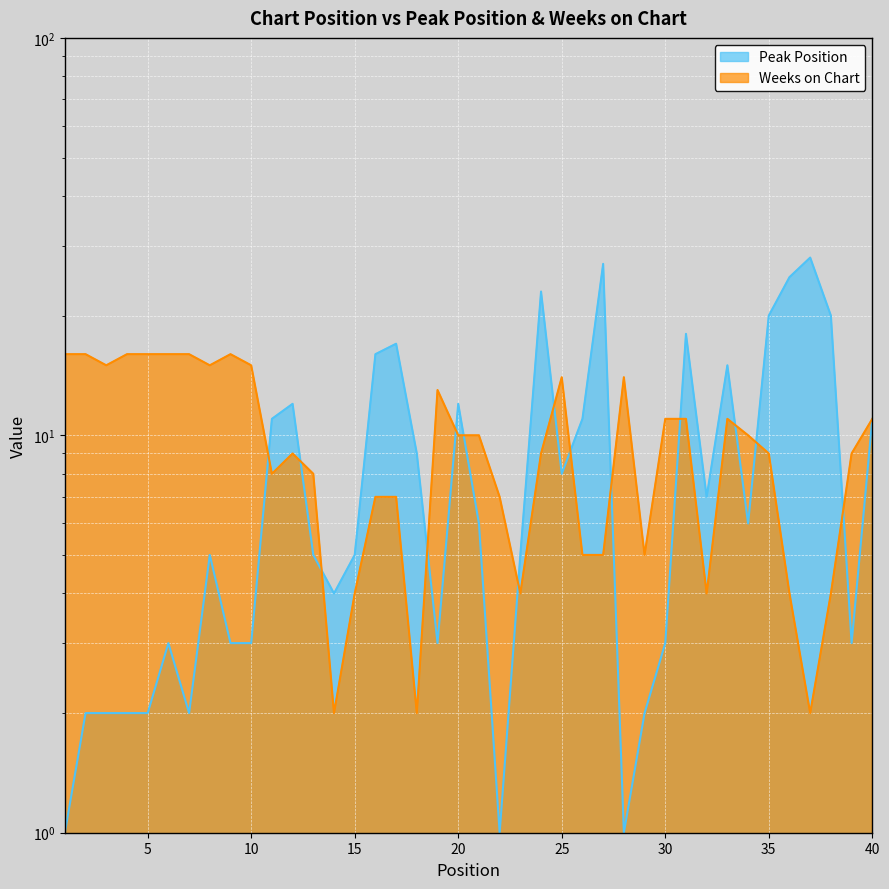

True or false: Weeks on Chart and Peak Position cross at least once.

True